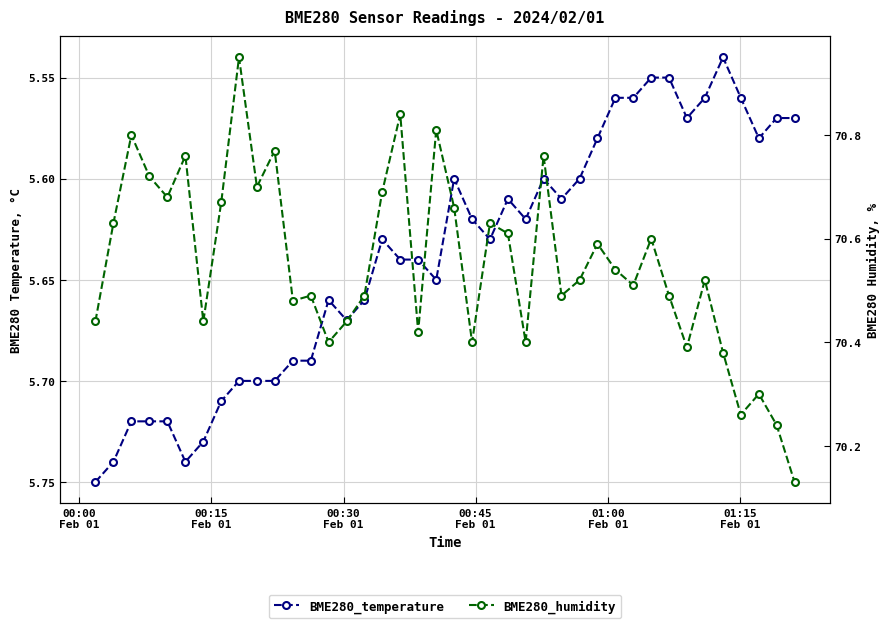

Which series has the largest total across all categories?

BME280_humidity